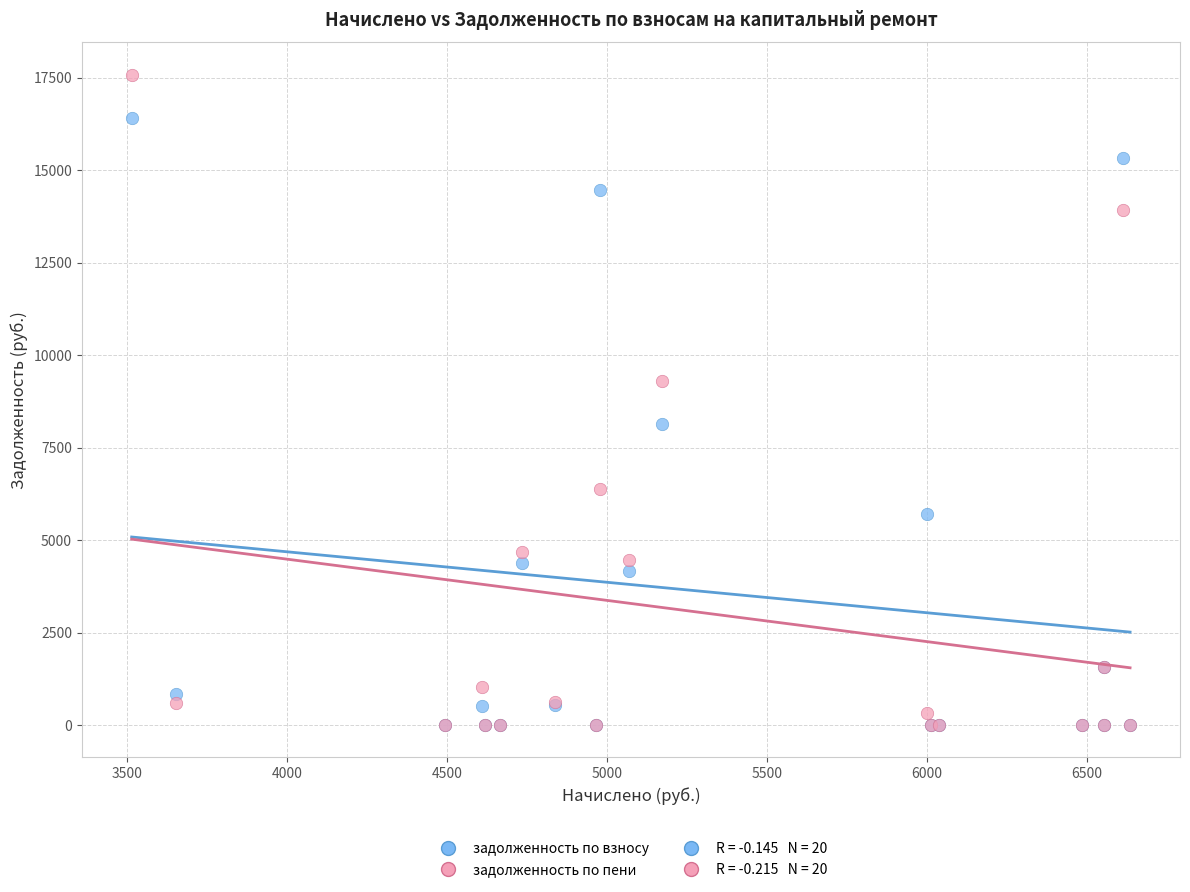

Which series has the widest spread of Y values?

задолженность по пени